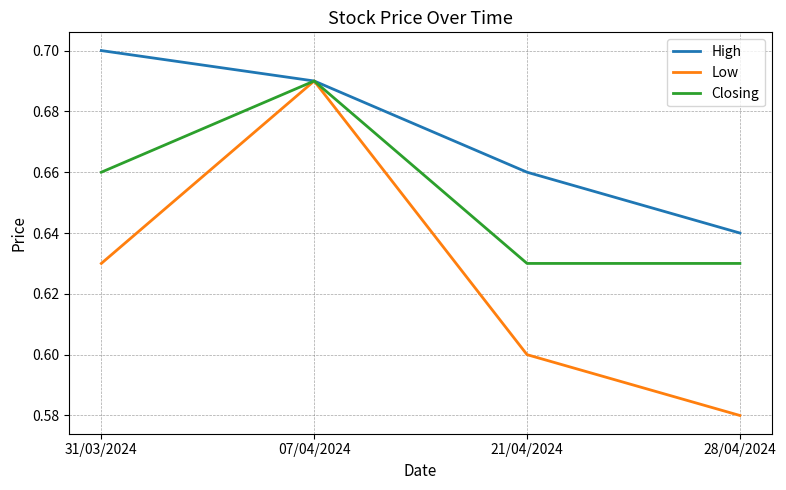

Which category has the highest value across all series?

31/03/2024